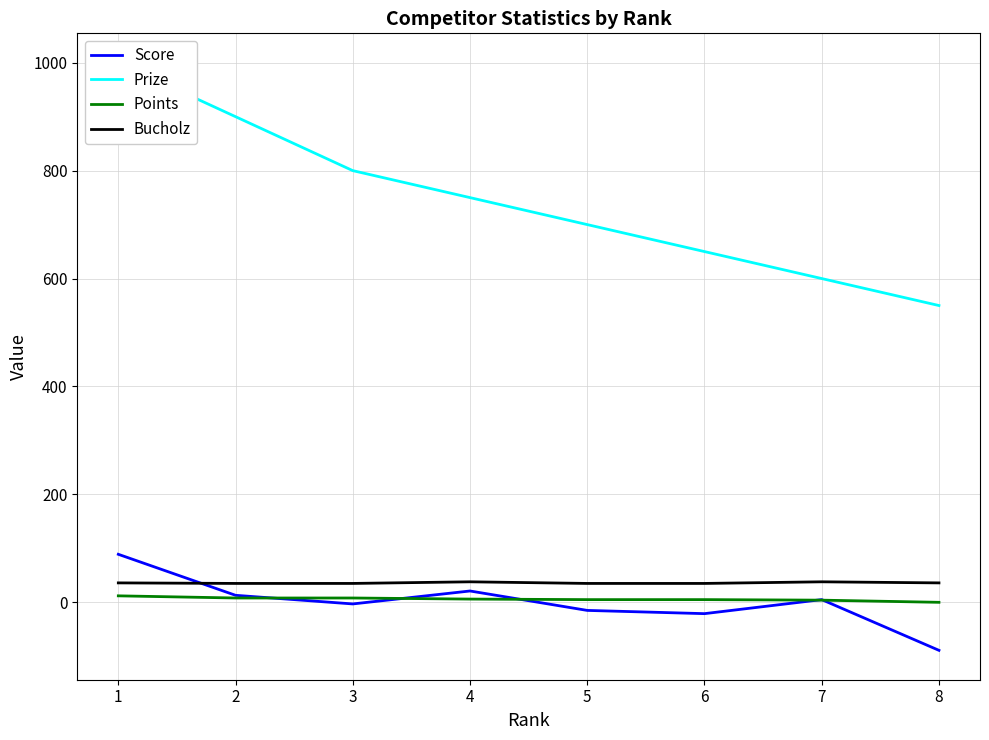

True or false: Points has more than 0 points higher than both neighbors.

False